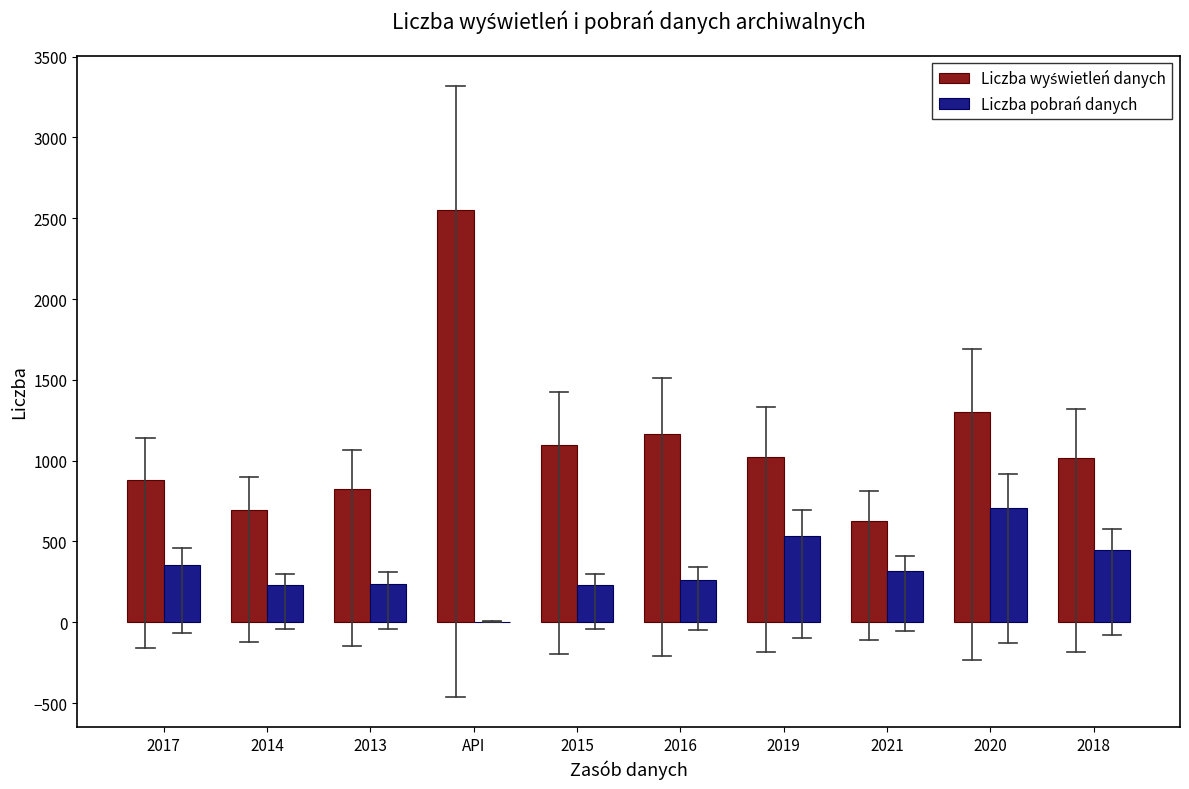

What is the maximum value shown in the chart?

2552